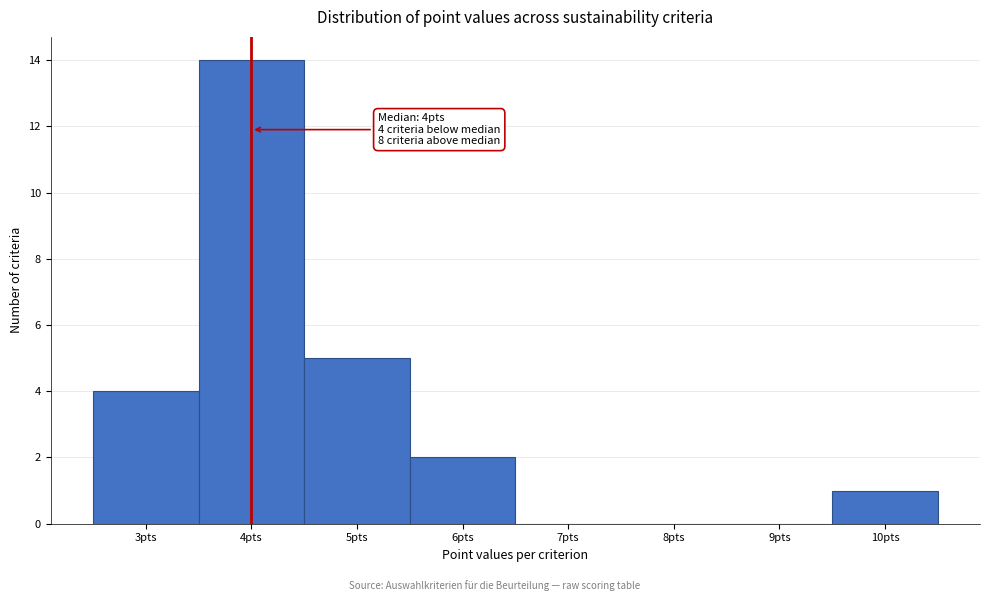

Which range on the x-axis has the tallest bar?

3.5 to 4.5